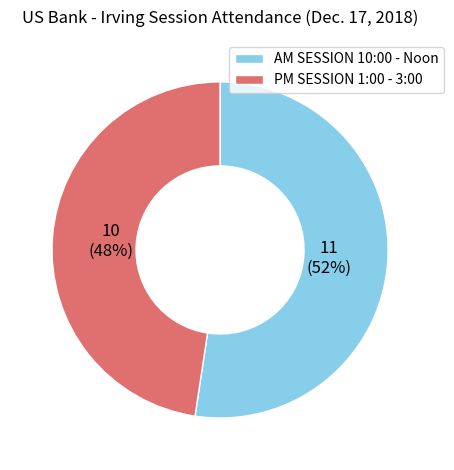

Is it true that PM SESSION 1:00 - 3:00 is 62% of the pie?

False